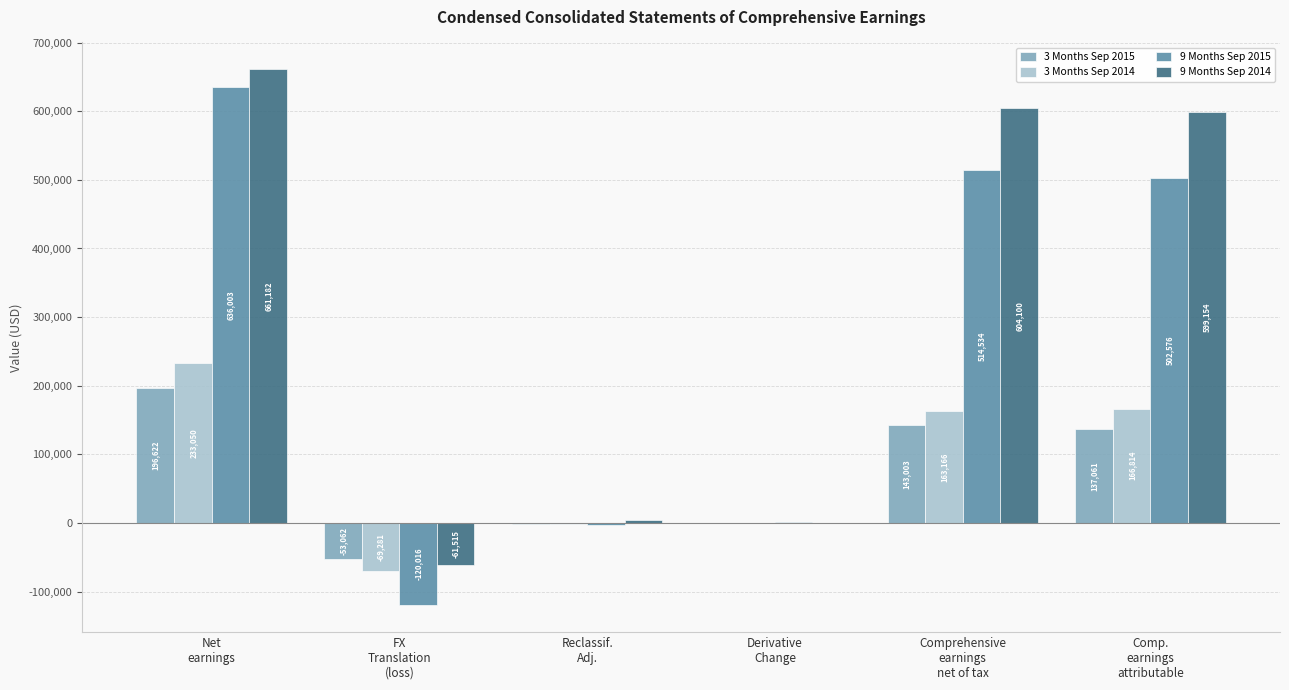

At which label does 9 Months Sep 2014 first exceed 599154?

Net
earnings